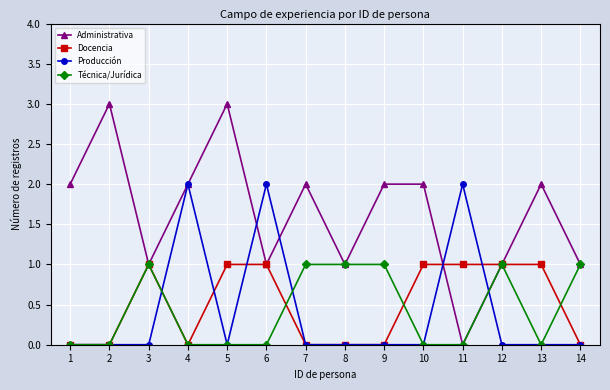

How many data points does each series have?

14